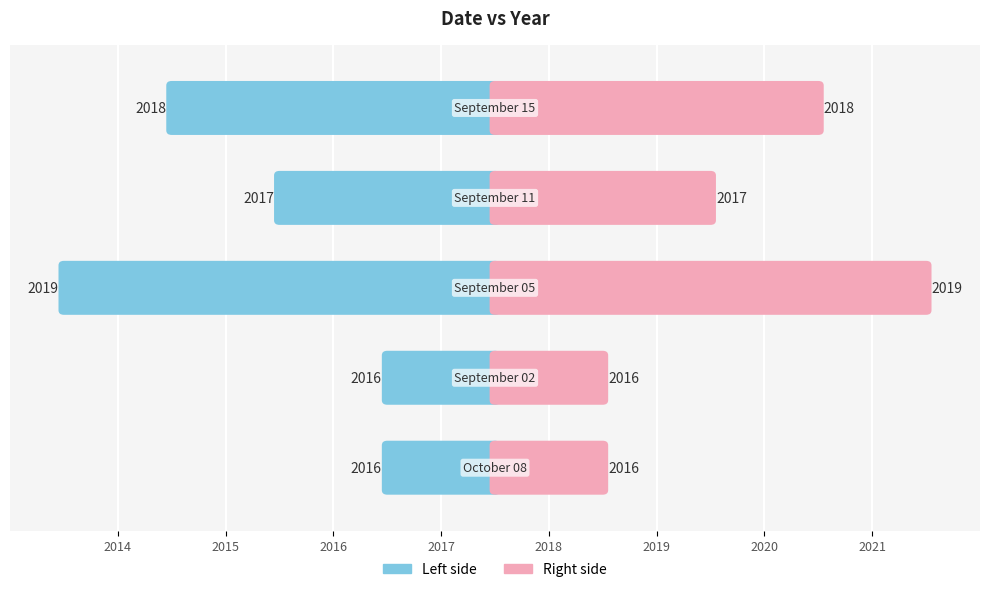

How many bars are there in total?

5